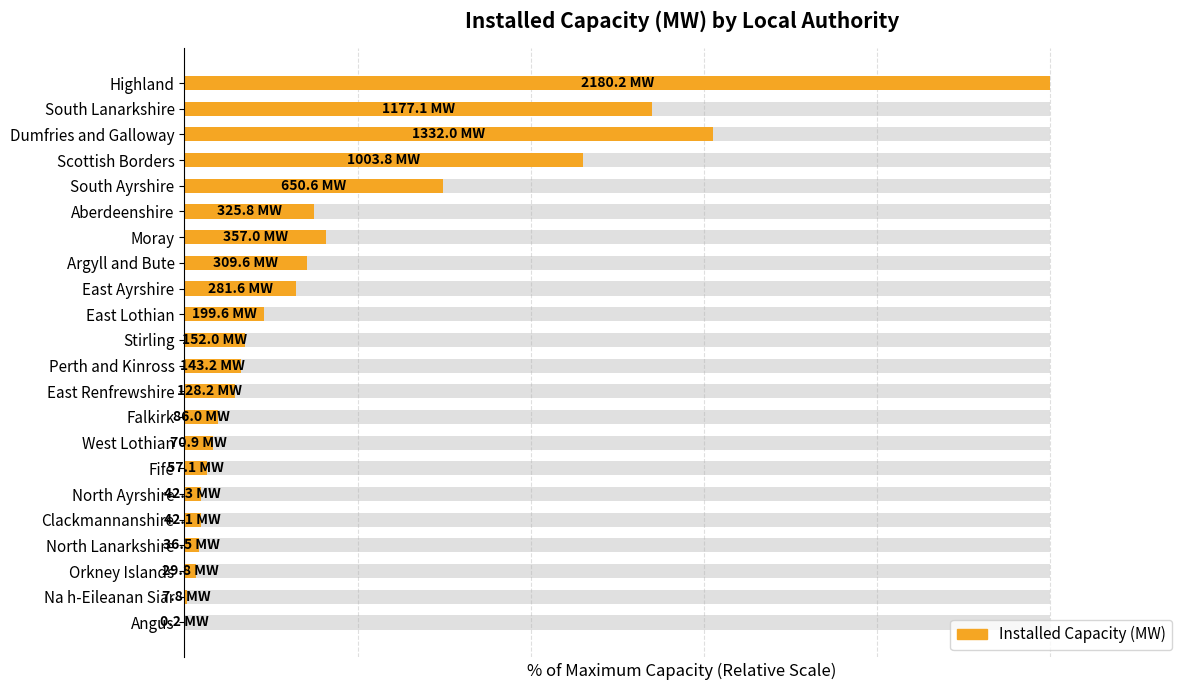

What is the difference between the values at West Lothian and Orkney Islands?

1.9